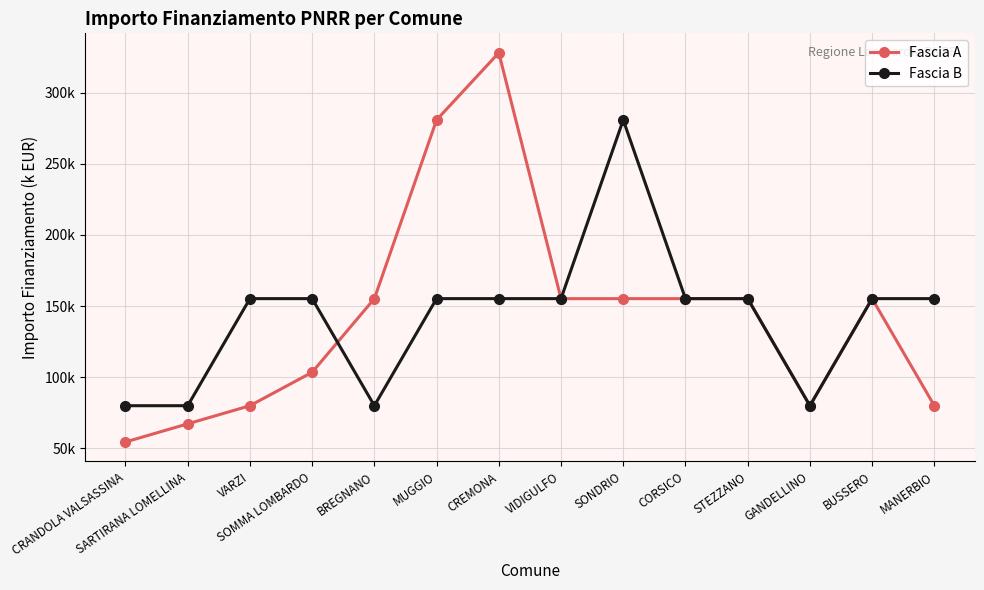

Does the chart have visible grid lines?

Yes